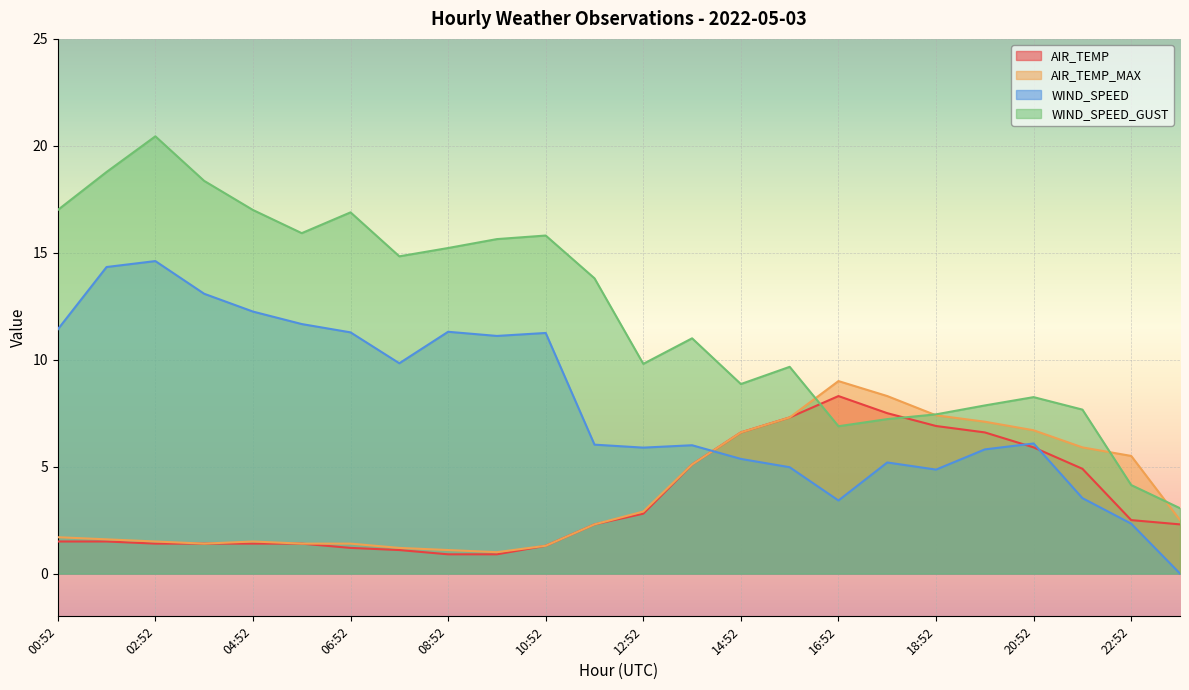

Which series has the largest total across all categories?

WIND_SPEED_GUST